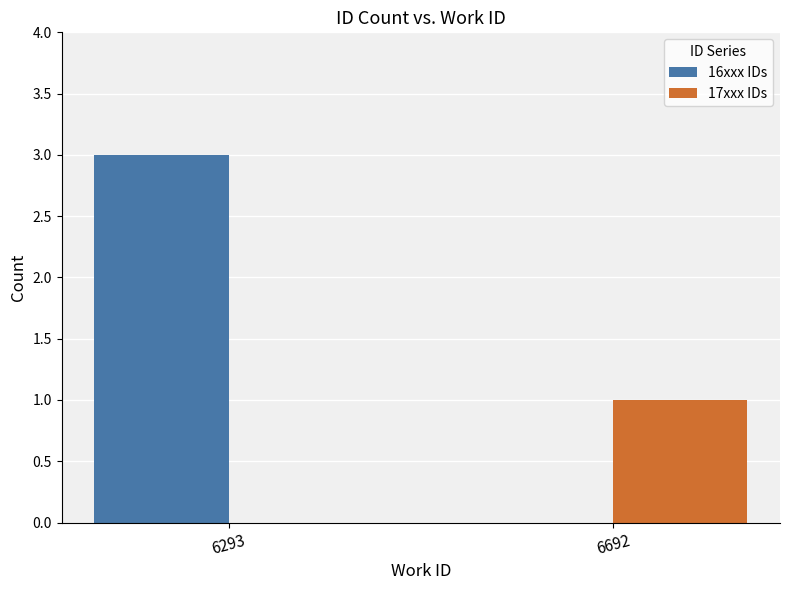

How many 17xxx IDs values are between 0 and 1?

2